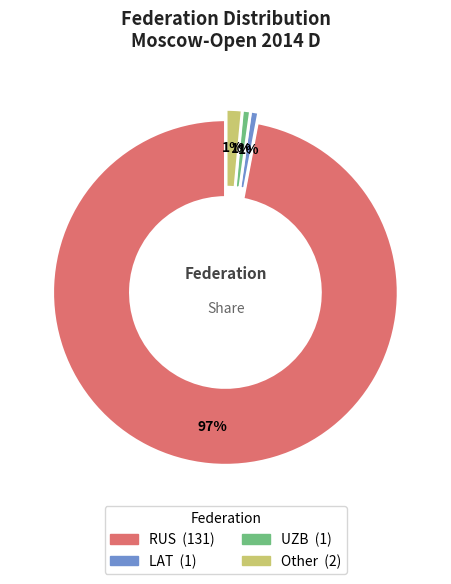

What percentage is the LAT slice, to the nearest percent?

1%